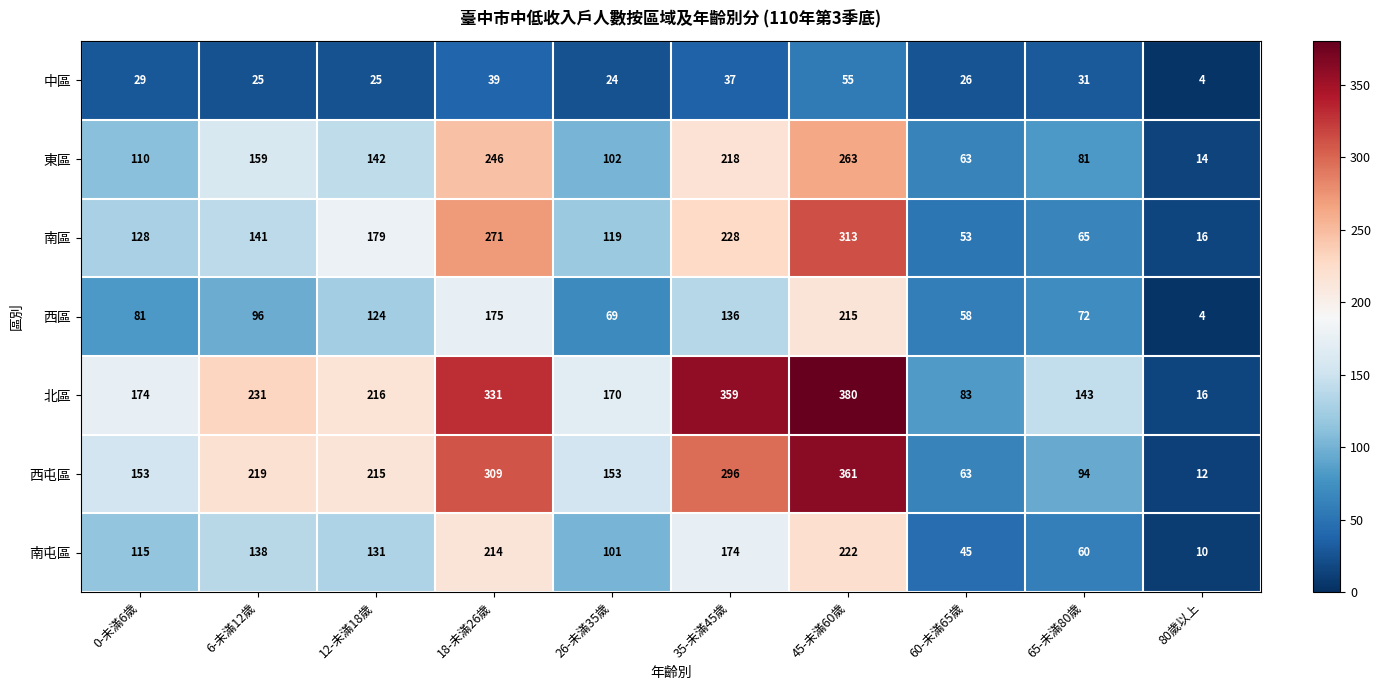

Which category has the highest value across all series?

45-未滿60歲